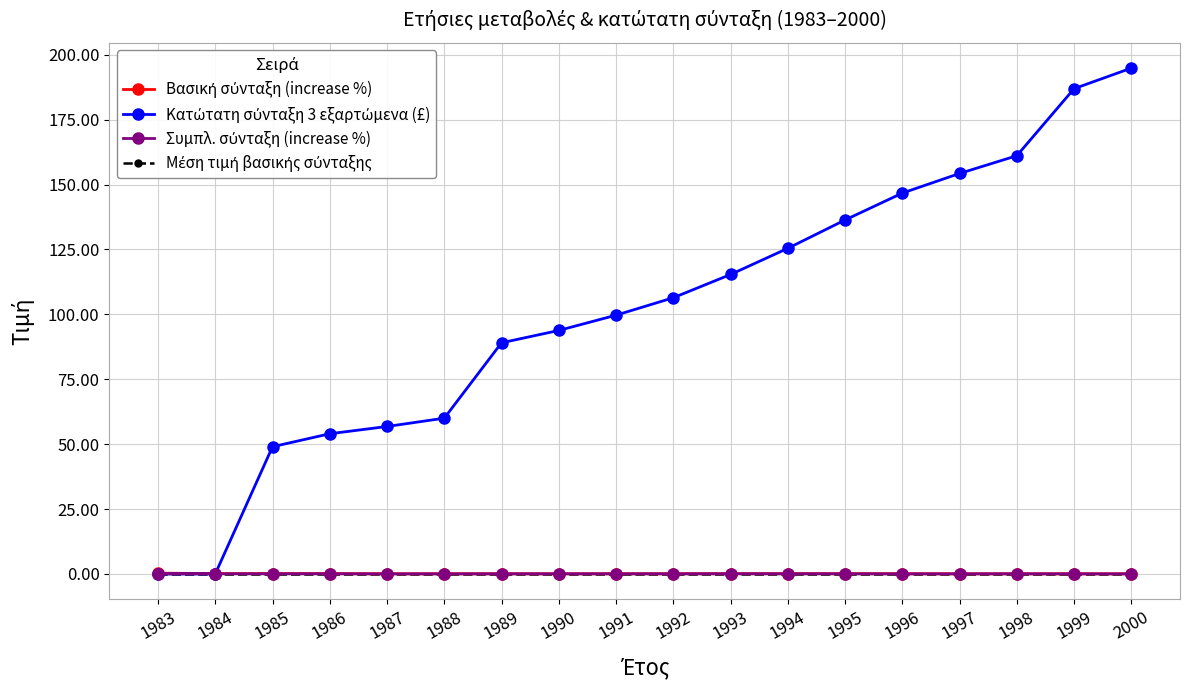

Reading left to right, extract all data points from this chart.

Βασική σύνταξη (increase %): 1983=0.3	1984=0.1	1985=0.1	1986=0.1	1987=0.1	1988=0.1	1989=0.1	1990=0.1	1991=0.1	1992=0.1	1993=0.1	1994=0.1	1995=0.1	1996=0.1	1997=0.1	1998=0.0	1999=0.1	2000=0.0
Κατώτατη σύνταξη 3 εξαρτώμενα (£): 1983=0.0	1984=0.0	1985=49.0	1986=54.0	1987=56.8	1988=60.0	1989=89.0	1990=93.8	1991=99.7	1992=106.4	1993=115.4	1994=125.4	1995=136.4	1996=146.7	1997=154.3	1998=161.1	1999=186.9	2000=194.9
Συμπλ. σύνταξη (increase %): 1983=0.1	1984=0.1	1985=0.1	1986=0.1	1987=0.0	1988=0.0	1989=0.0	1990=0.0	1991=0.0	1992=0.0	1993=0.1	1994=0.0	1995=0.1	1996=0.0	1997=0.0	1998=0.0	1999=0.0	2000=0.0
Μέση τιμή βασικής σύνταξης: 1983=0.1	1984=0.1	1985=0.1	1986=0.1	1987=0.1	1988=0.1	1989=0.1	1990=0.1	1991=0.1	1992=0.1	1993=0.1	1994=0.1	1995=0.1	1996=0.1	1997=0.1	1998=0.1	1999=0.1	2000=0.1